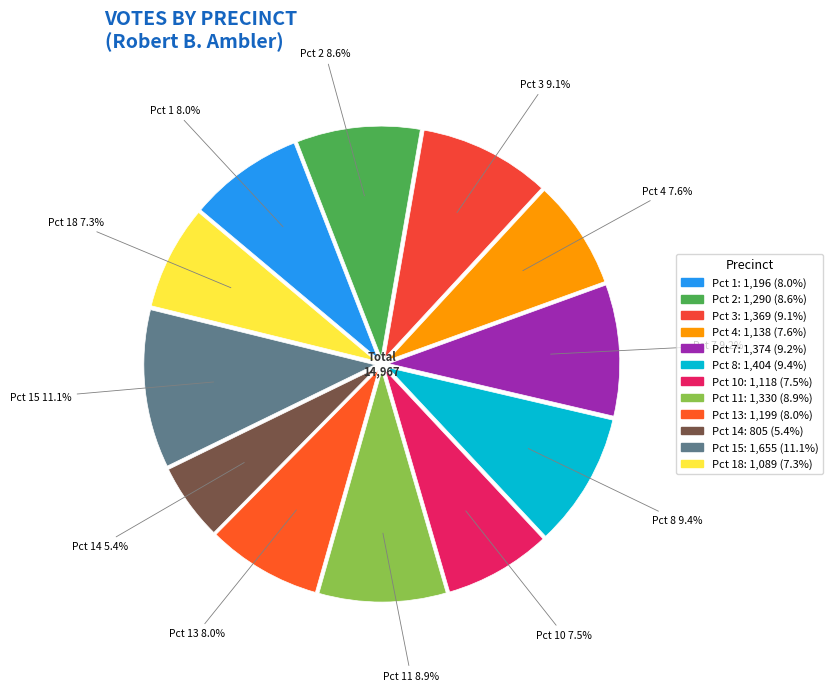

True or false: Pct 4 accounts for 19% of the total.

False